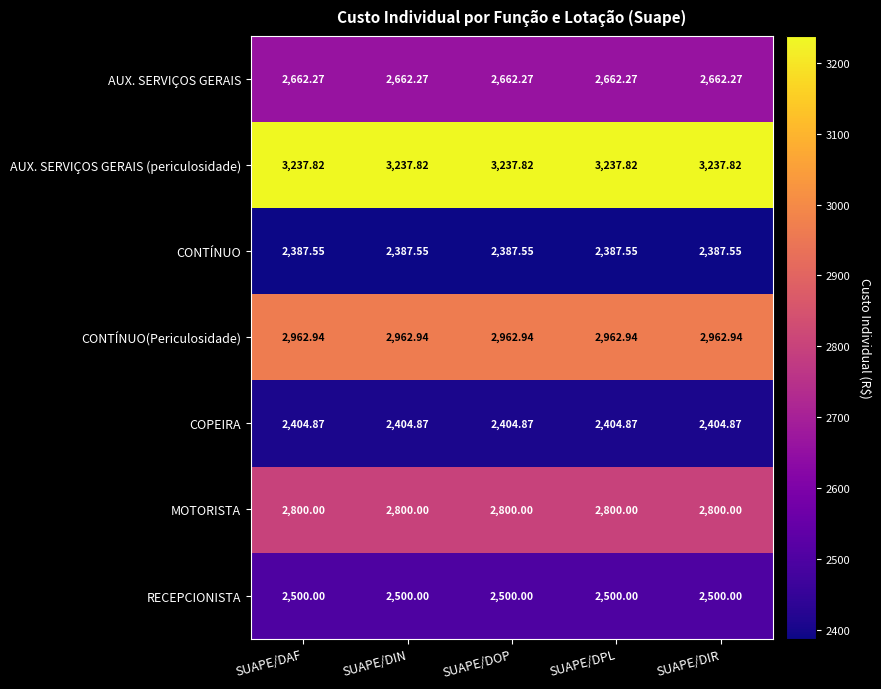

List the series in order of their peak value, lowest first.

CONTÍNUO, COPEIRA, RECEPCIONISTA, AUX. SERVIÇOS GERAIS, MOTORISTA, CONTÍNUO(Periculosidade), AUX. SERVIÇOS GERAIS (periculosidade)